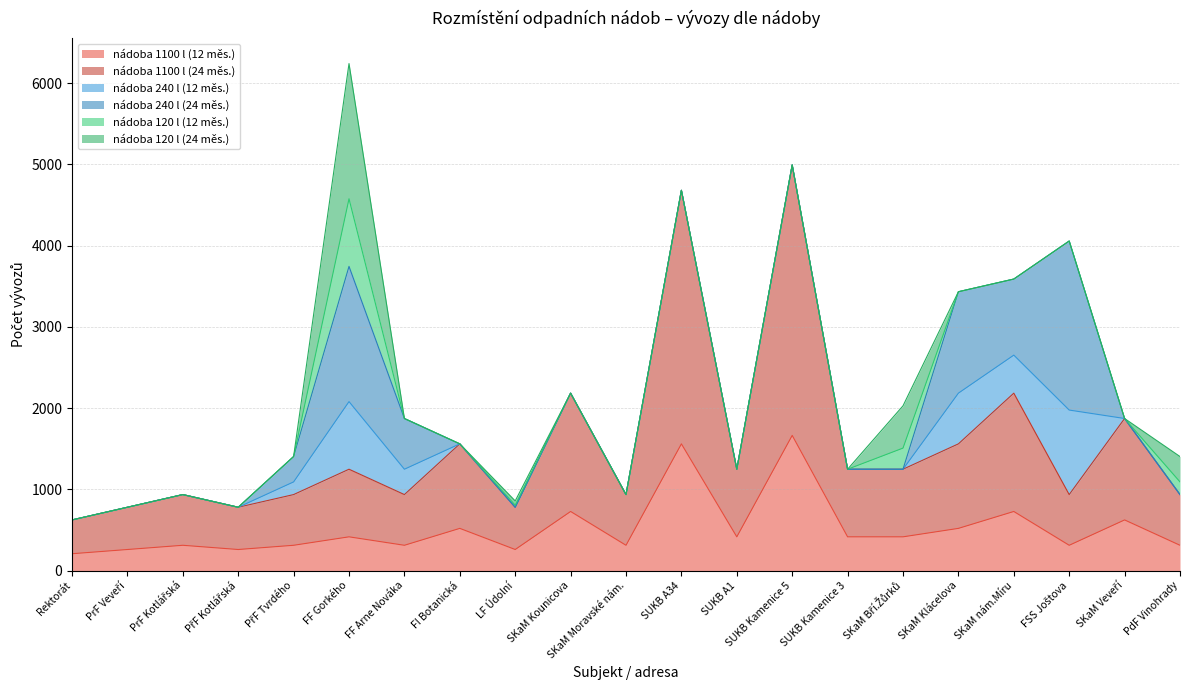

Which series changed the most between FI Botanická and LF Údolní?

nádoba 1100 l (24 měs.)